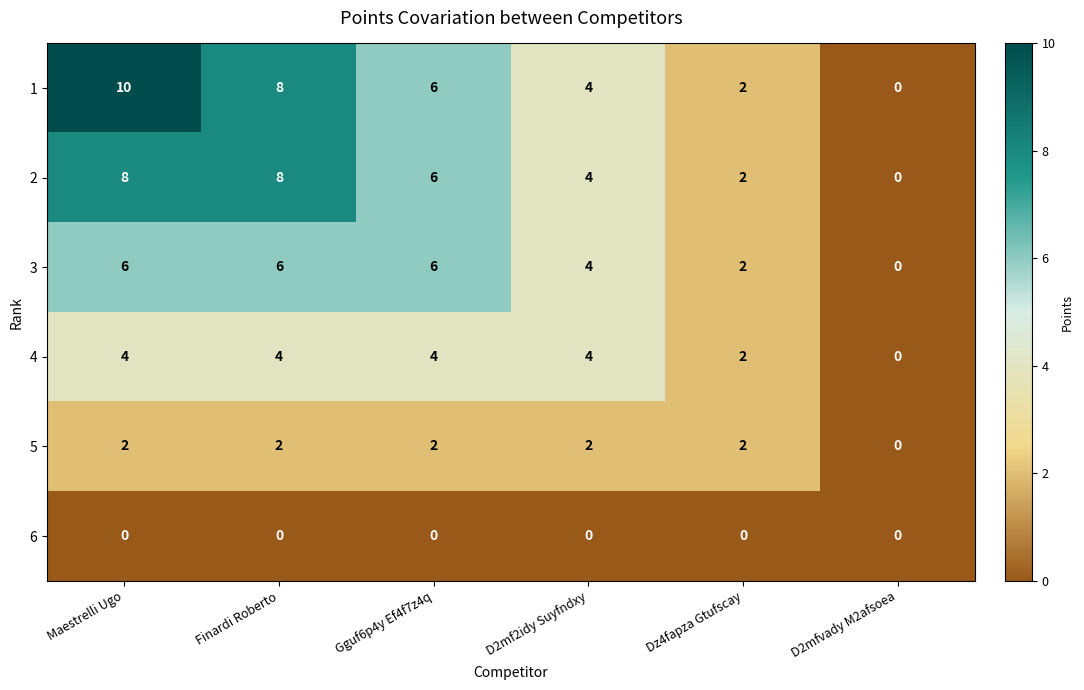

Which label corresponds to the largest value in the chart?

Maestrelli Ugo